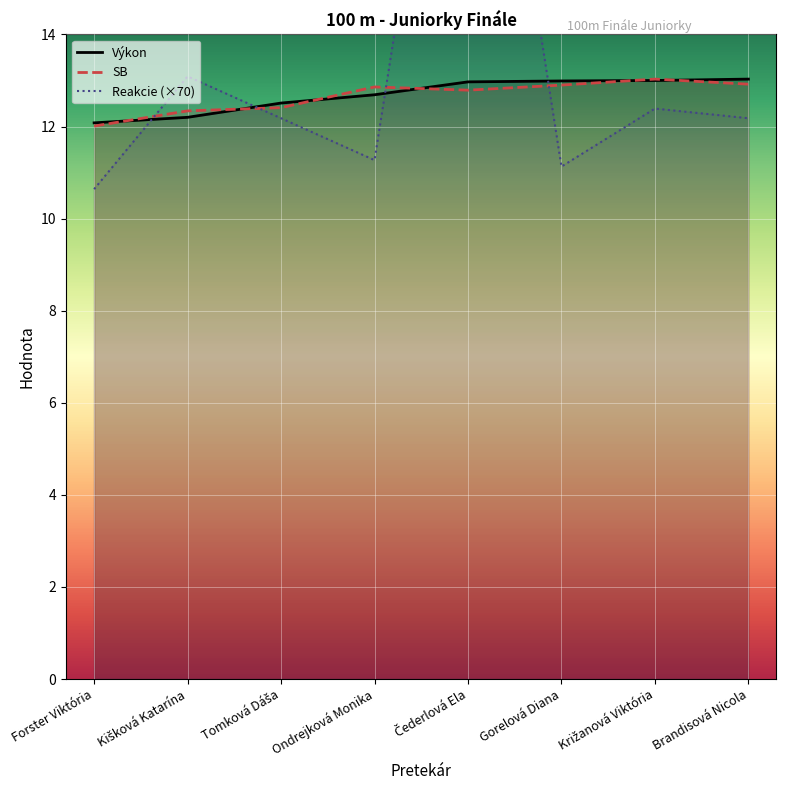

What is the sum of all Reakcie (×70) values?

107.0